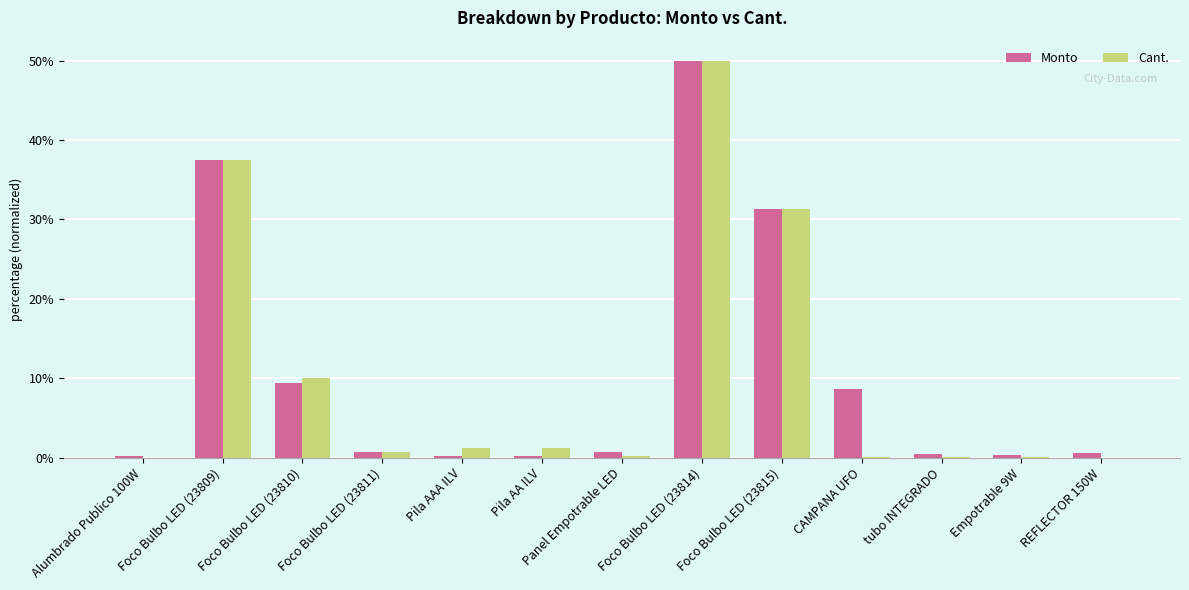

What is the difference between the Monto values at Panel Empotrable LED and Foco Bulbo LED (23809)?

36.8